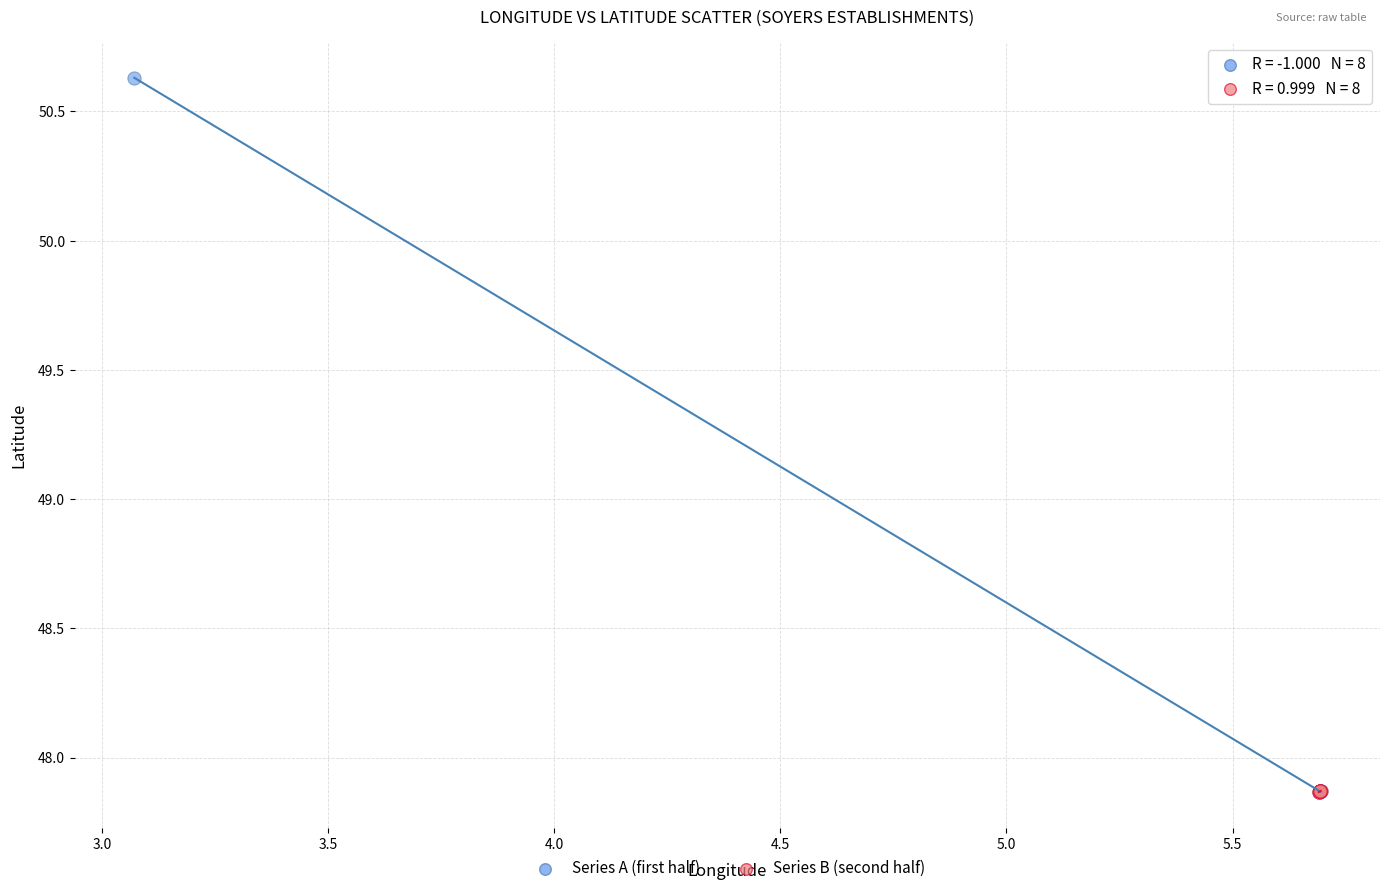

Which series contains the highest Y value?

Series A (first half)